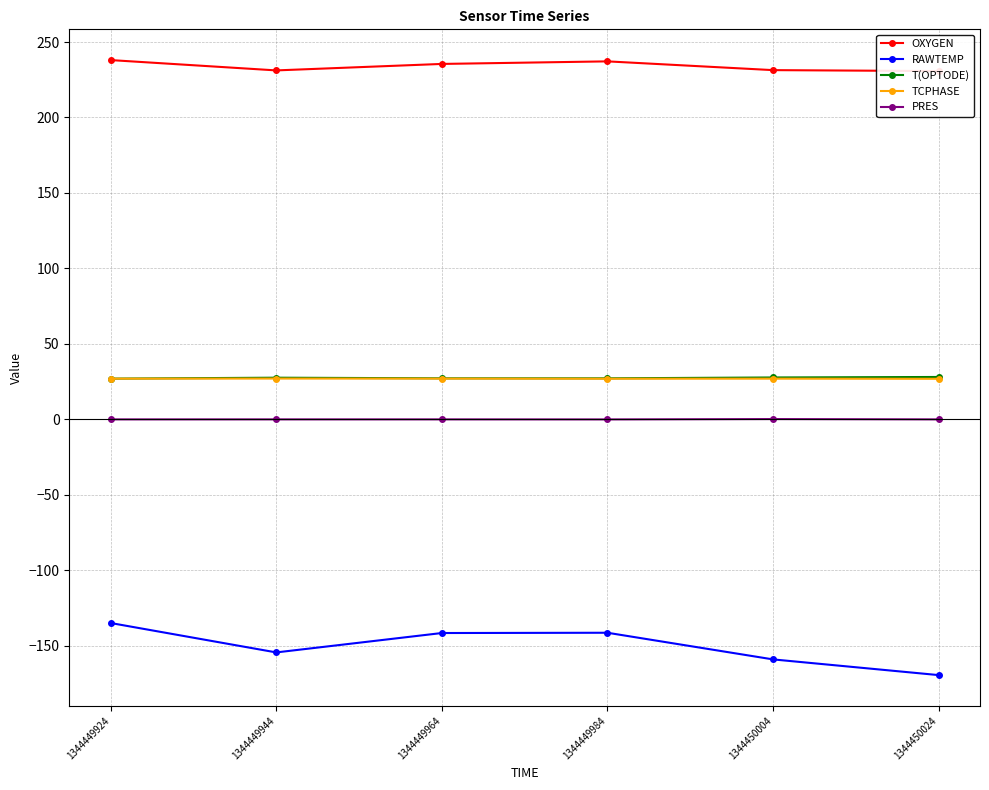

Count the number of categories in the chart.

6